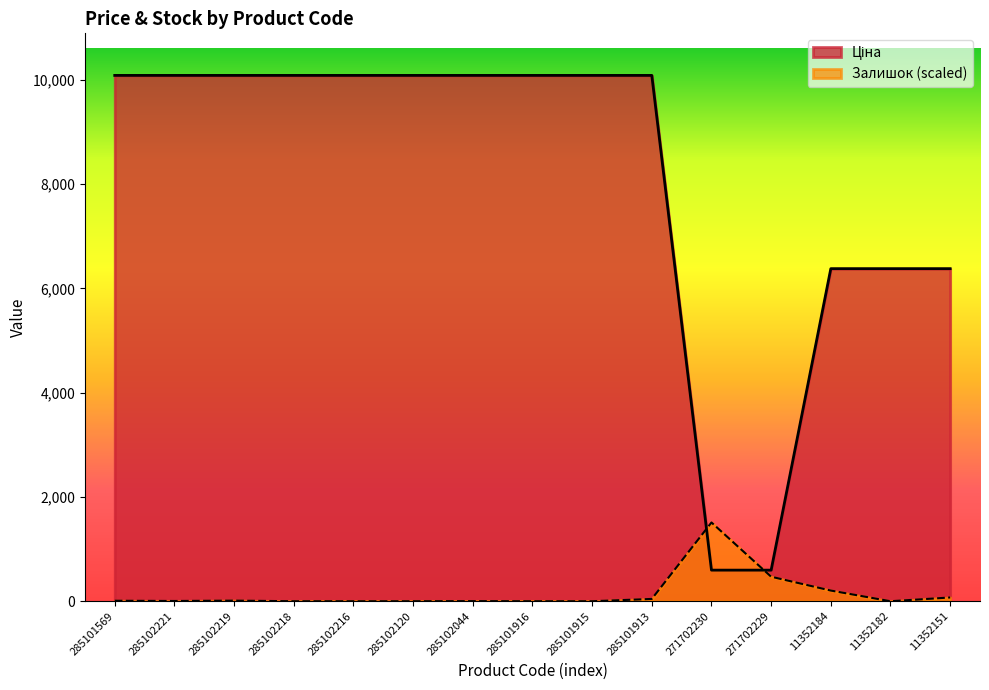

Which series changed the most between 285102044 and 11352184?

Ціна